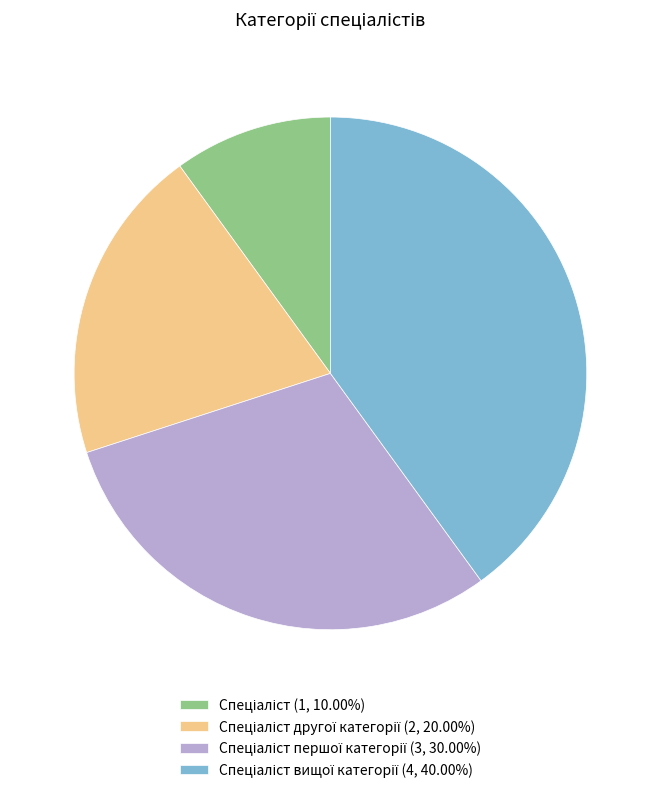

How many segments does this pie chart have?

4